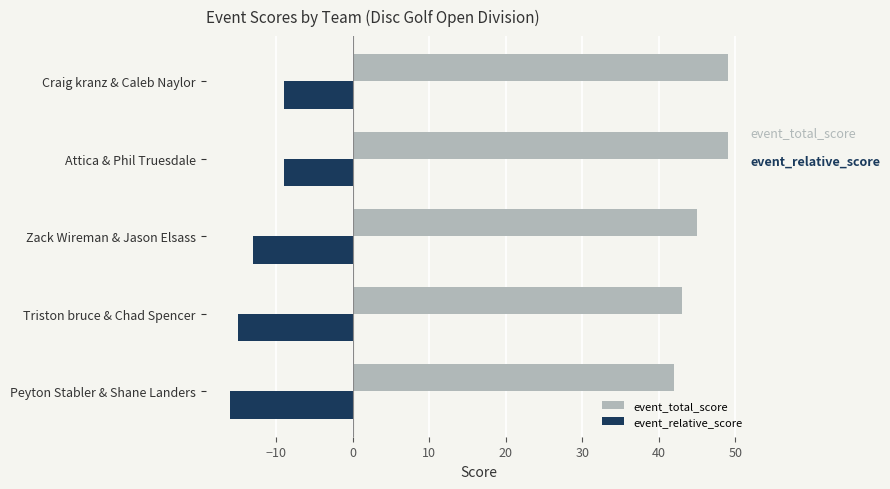

Rank the series by their maximum value, from lowest to highest.

event_relative_score, event_total_score